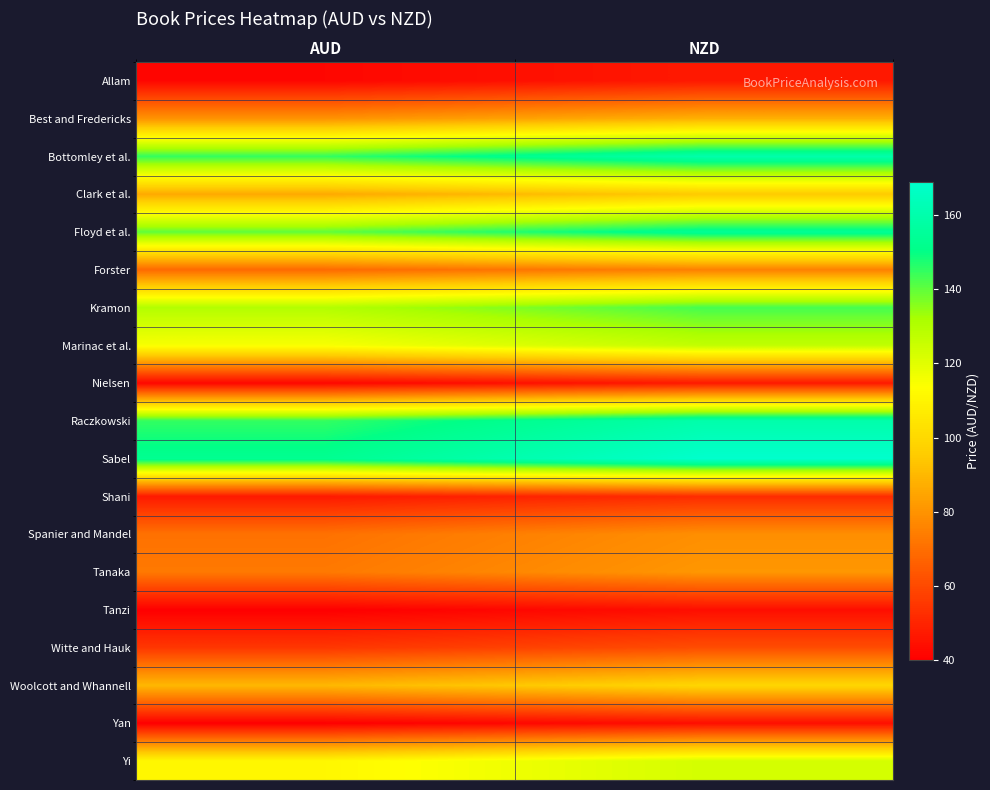

What is the greatest value displayed?

168.9